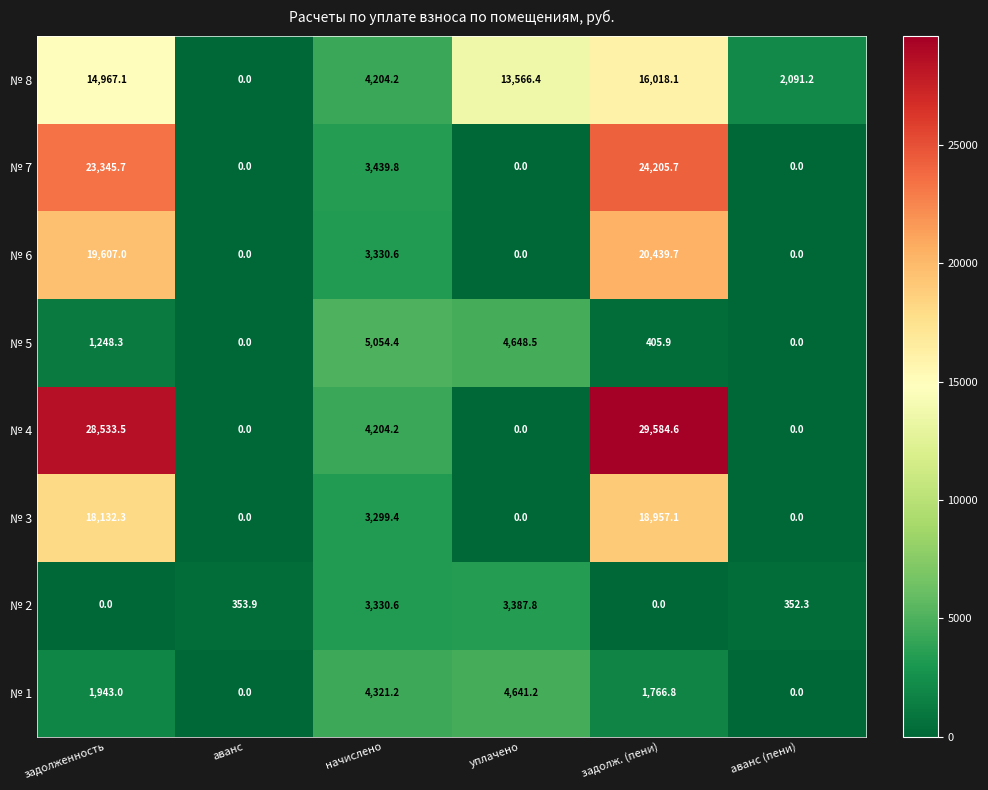

At which category is the sum across all series the highest?

задолж. (пени)